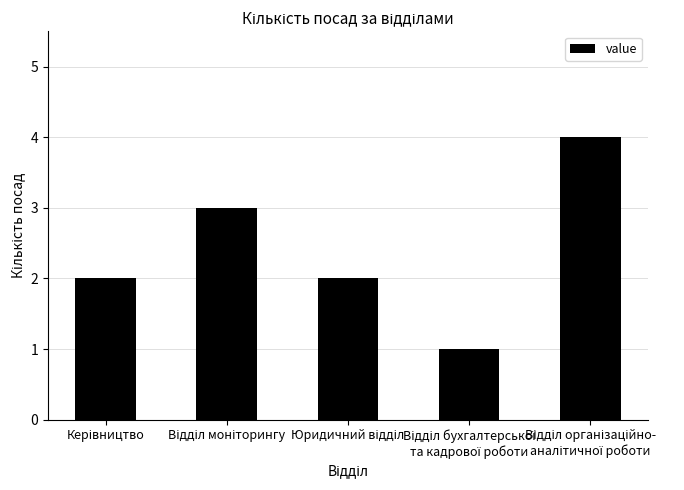

What is the sum of all values?

12